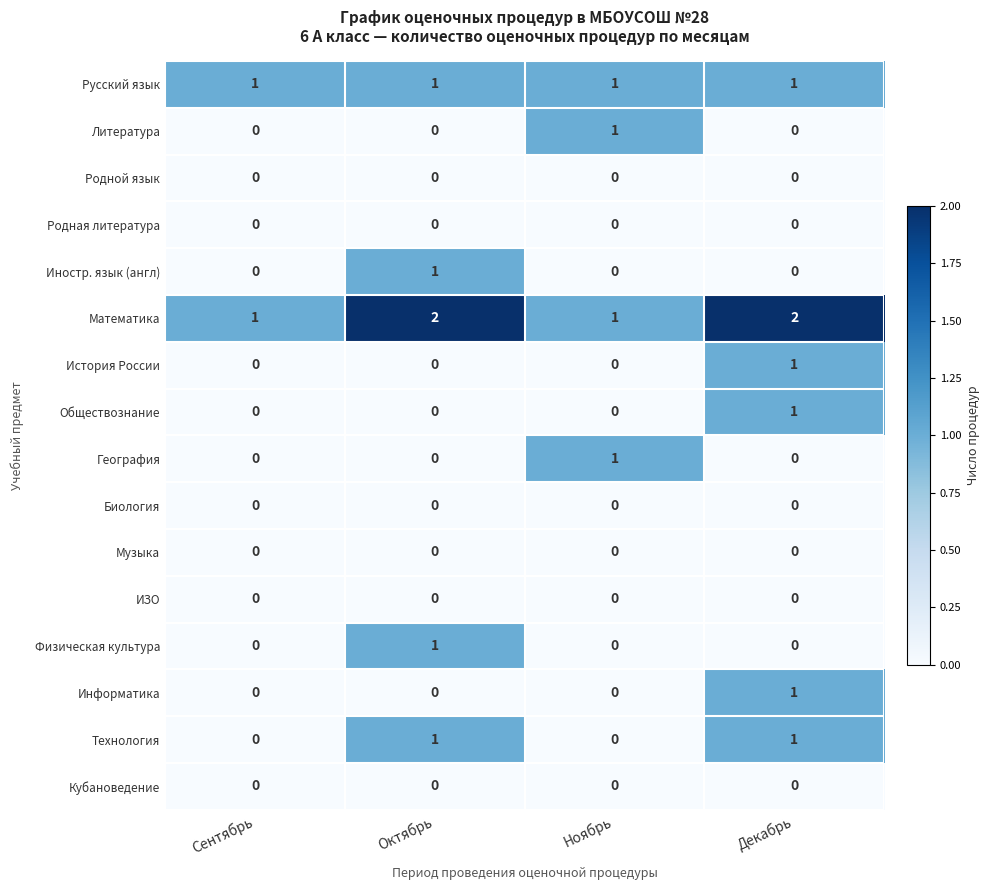

Is it true that Литература equals 1 at Декабрь?

False